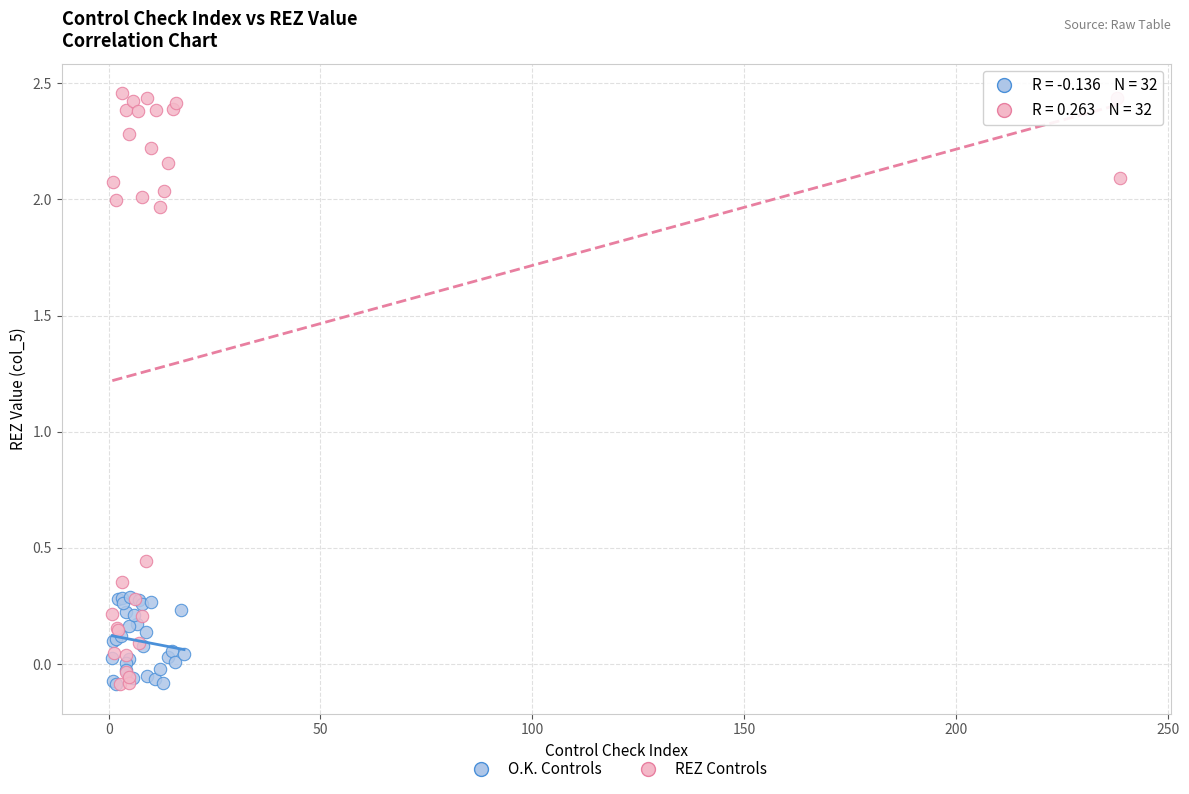

Which series has the widest spread of Y values?

REZ Controls